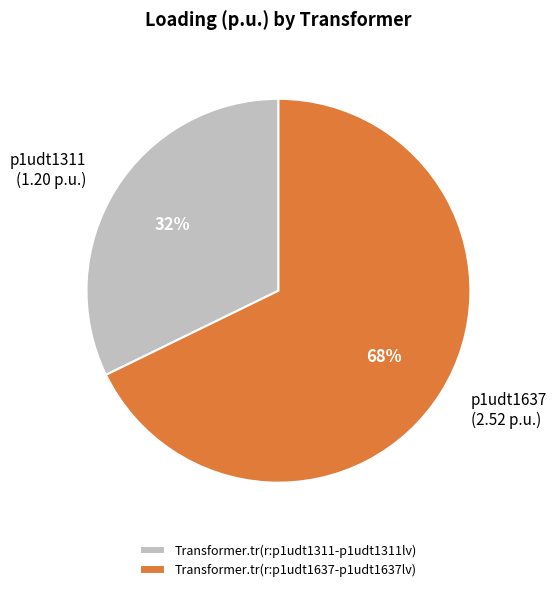

What percentage is the Transformer.tr(r:p1udt1637-p1udt1637lv) slice, to the nearest percent?

68%